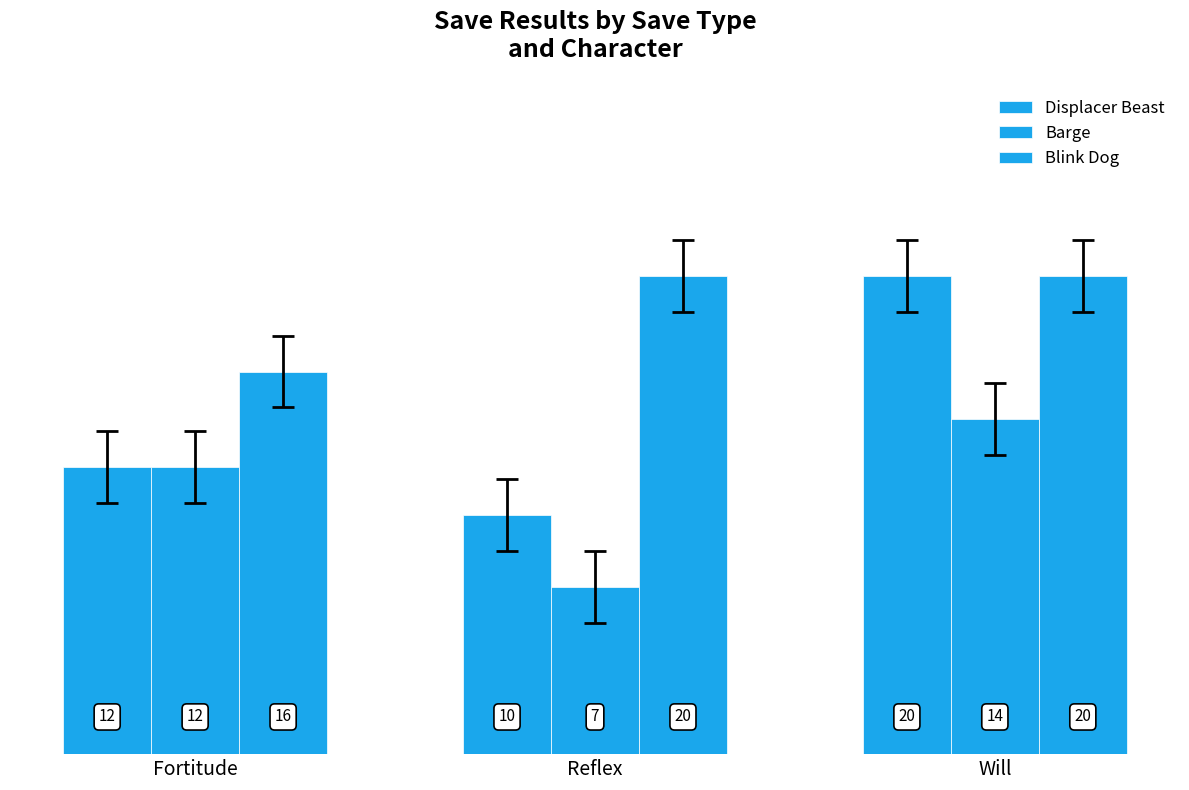

How many bars are there in each group?

3